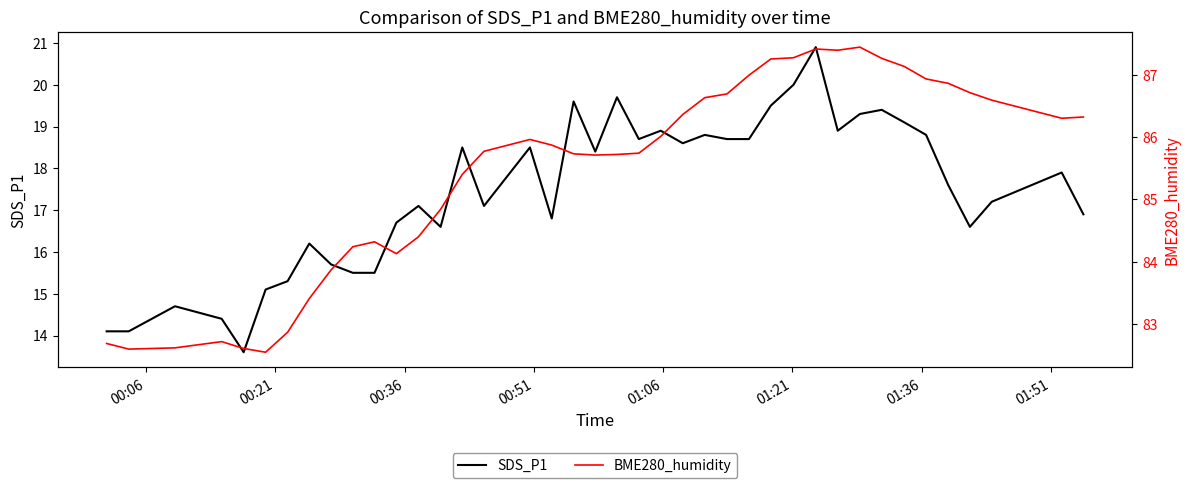

Reading right to left, transcribe all the data shown in this chart.

SDS_P1: 16.9	17.9	17.2	16.6	17.6	18.8	19.1	19.4	19.3	18.9	20.9	20.0	19.5	18.7	18.7	18.8	18.6	18.9	18.7	19.7	18.4	19.6	16.8	18.5	17.1	18.5	16.6	17.1	16.7	15.5	15.5	15.7	16.2	15.3	15.1	13.6	14.4	14.7	14.1	14.1
BME280_humidity: 86.3	86.3	86.6	86.7	86.9	86.9	87.1	87.3	87.4	87.4	87.4	87.3	87.2	87.0	86.7	86.6	86.4	86.0	85.7	85.7	85.7	85.7	85.9	86.0	85.8	85.4	84.8	84.4	84.1	84.3	84.2	83.9	83.4	82.9	82.5	82.6	82.7	82.6	82.6	82.7